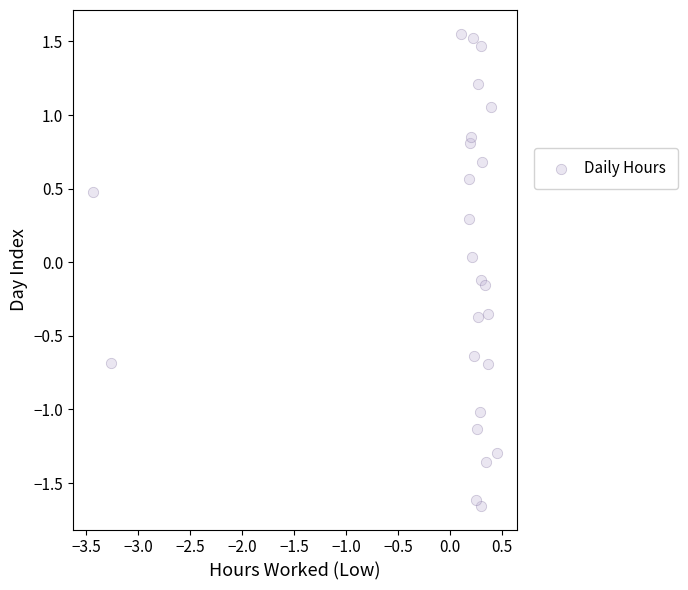

What is the range of Y values (max minus min)?

3.2